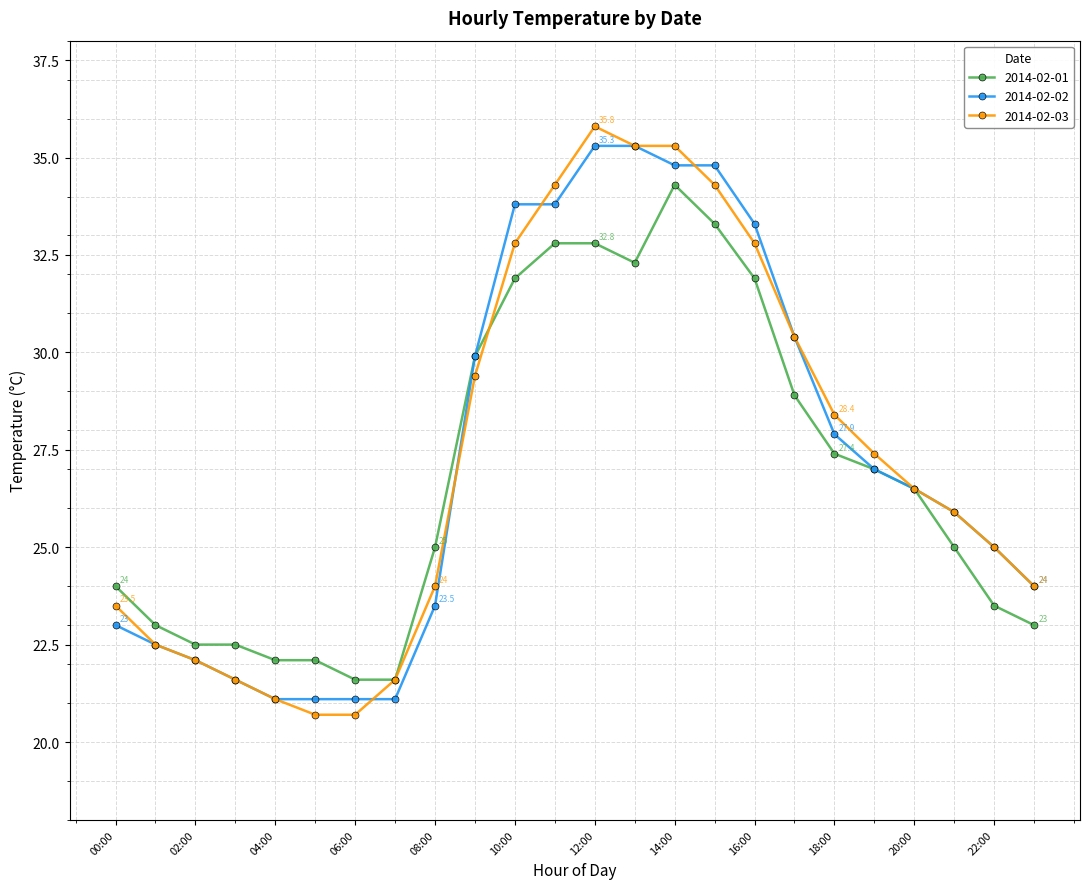

How many values in the 2014-02-01 series exceed 26?

12